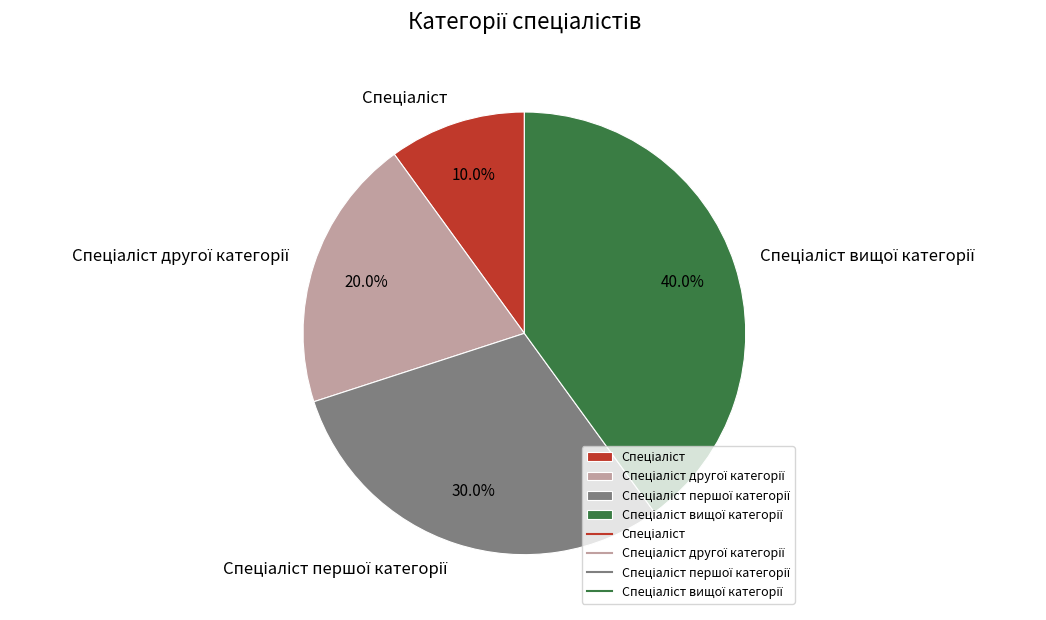

Is there a majority slice in this chart?

No